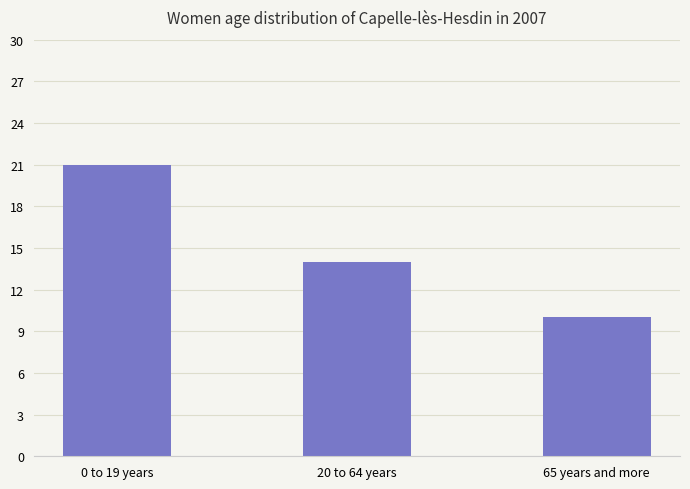

Where does the data first go above 14?

0 to 19 years